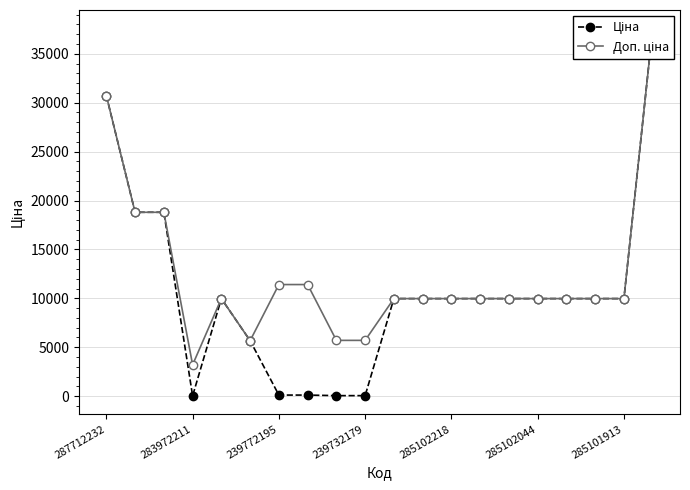

What is the value of the Ціна point at the 13th from the left?

9975.0